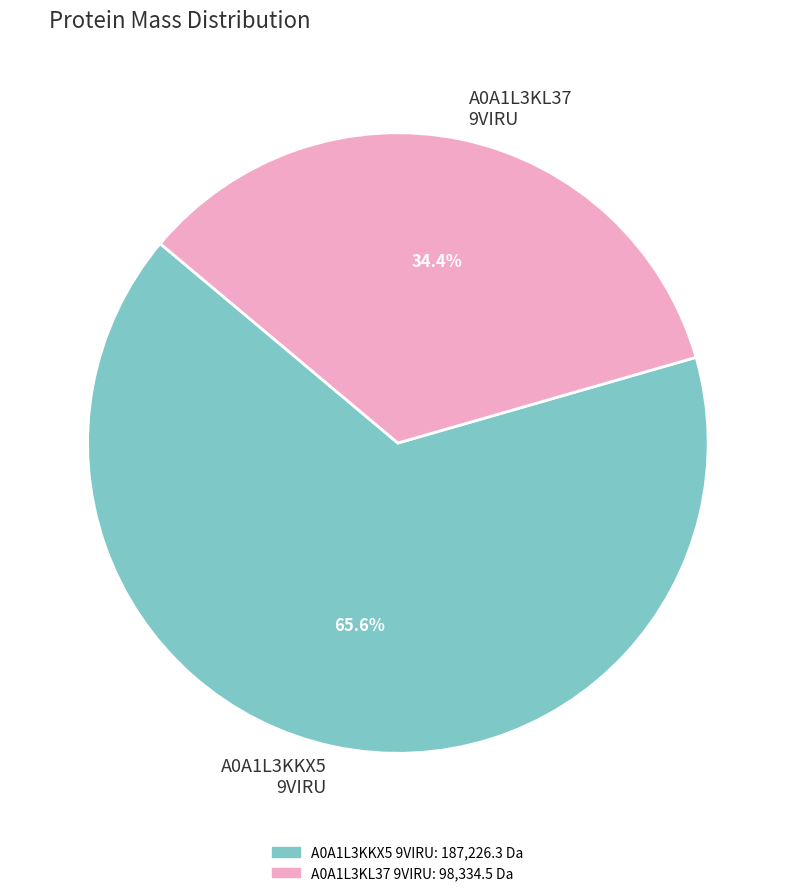

What portion of the pie excludes A0A1L3KL37 9VIRU?

65.6%